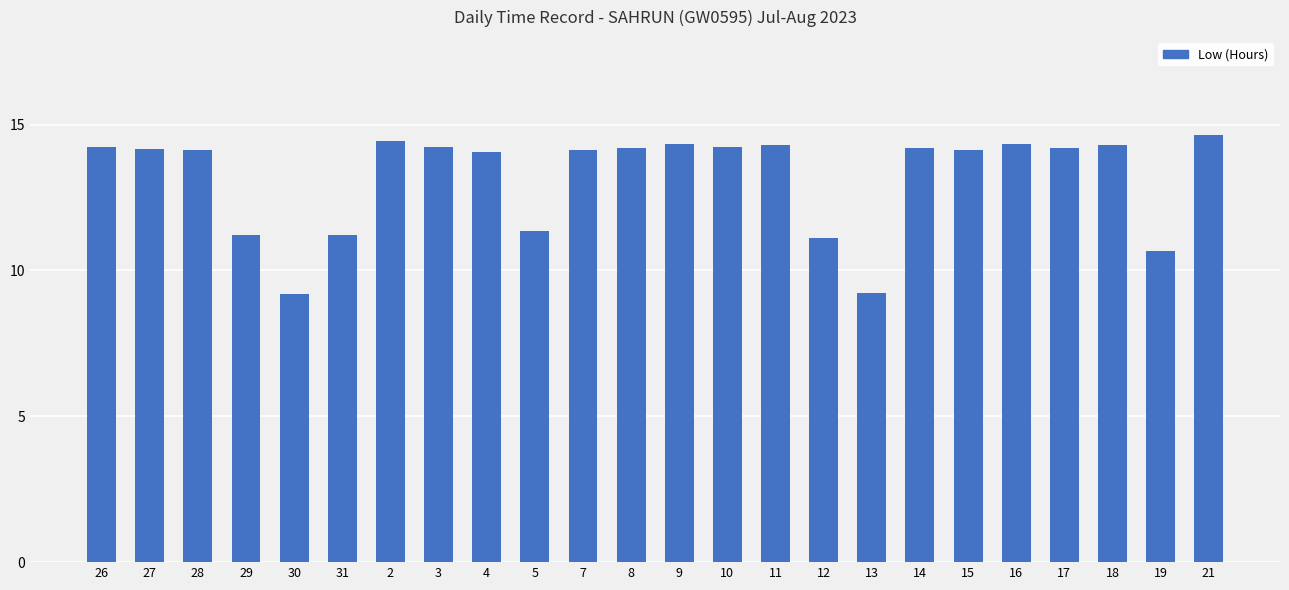

Read the value at 17.

14.2